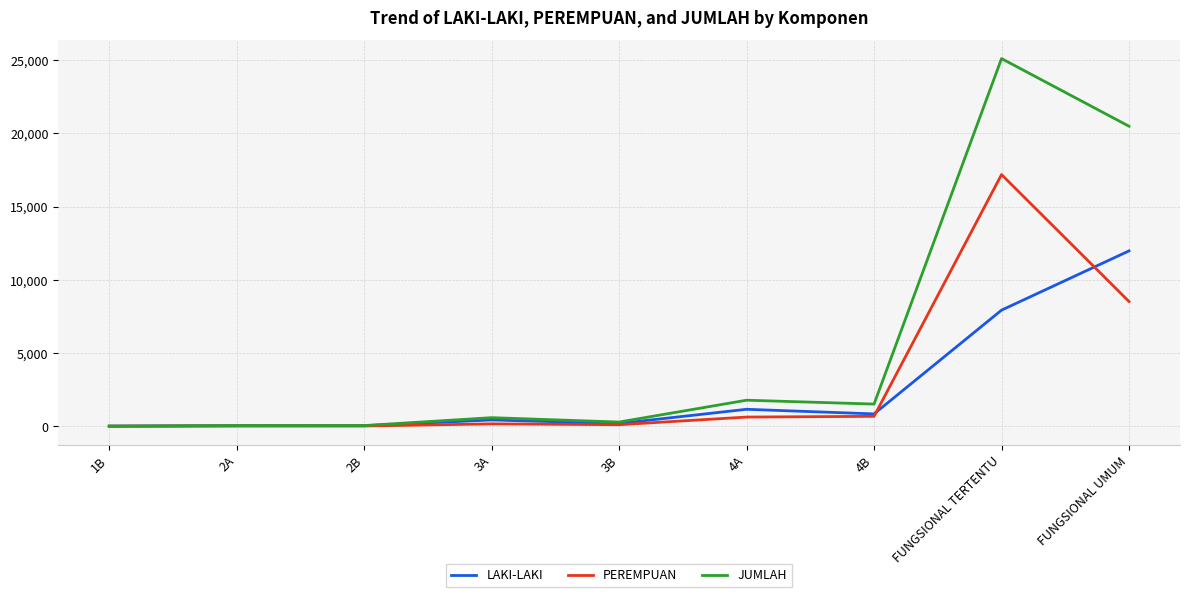

What is the sum of all JUMLAH values?

49829